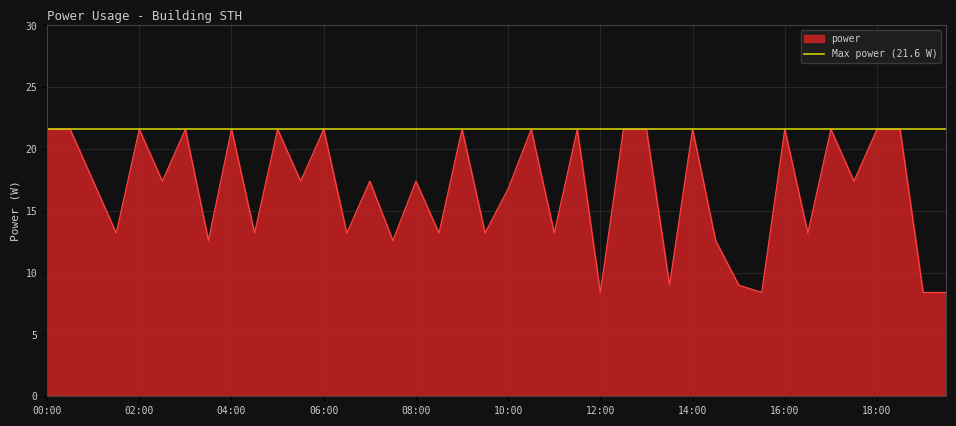

Count the number of values greater than 17.

23